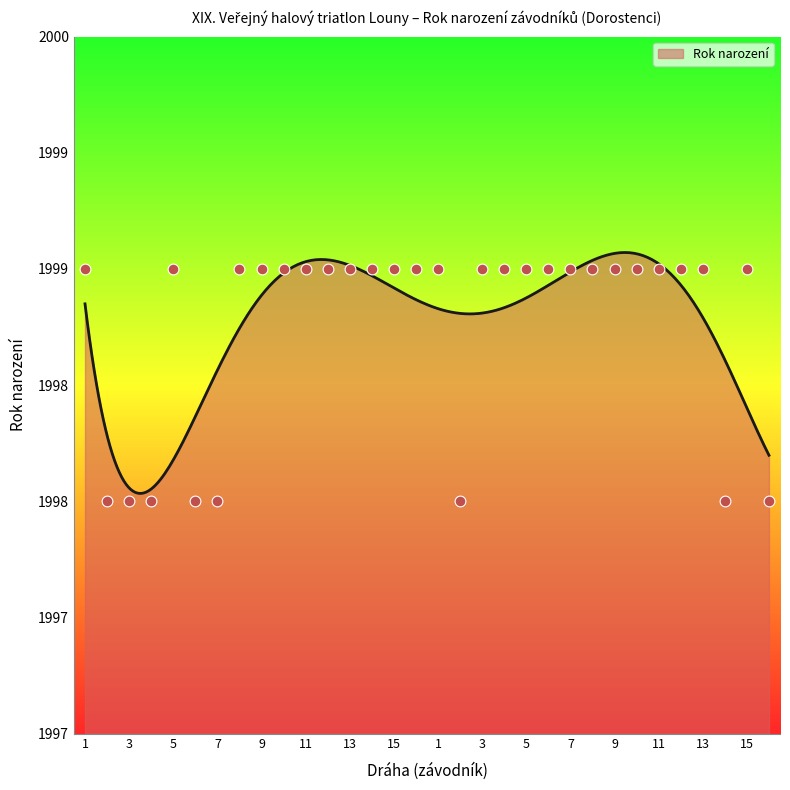

What is the ratio of the value at 1 to the value at 7?

1.0